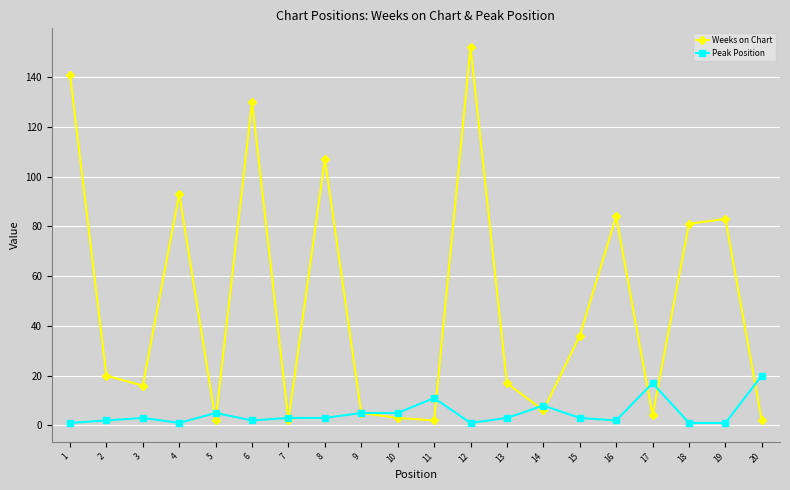

The Peak Position series shows 3 at 7. True or false?

True